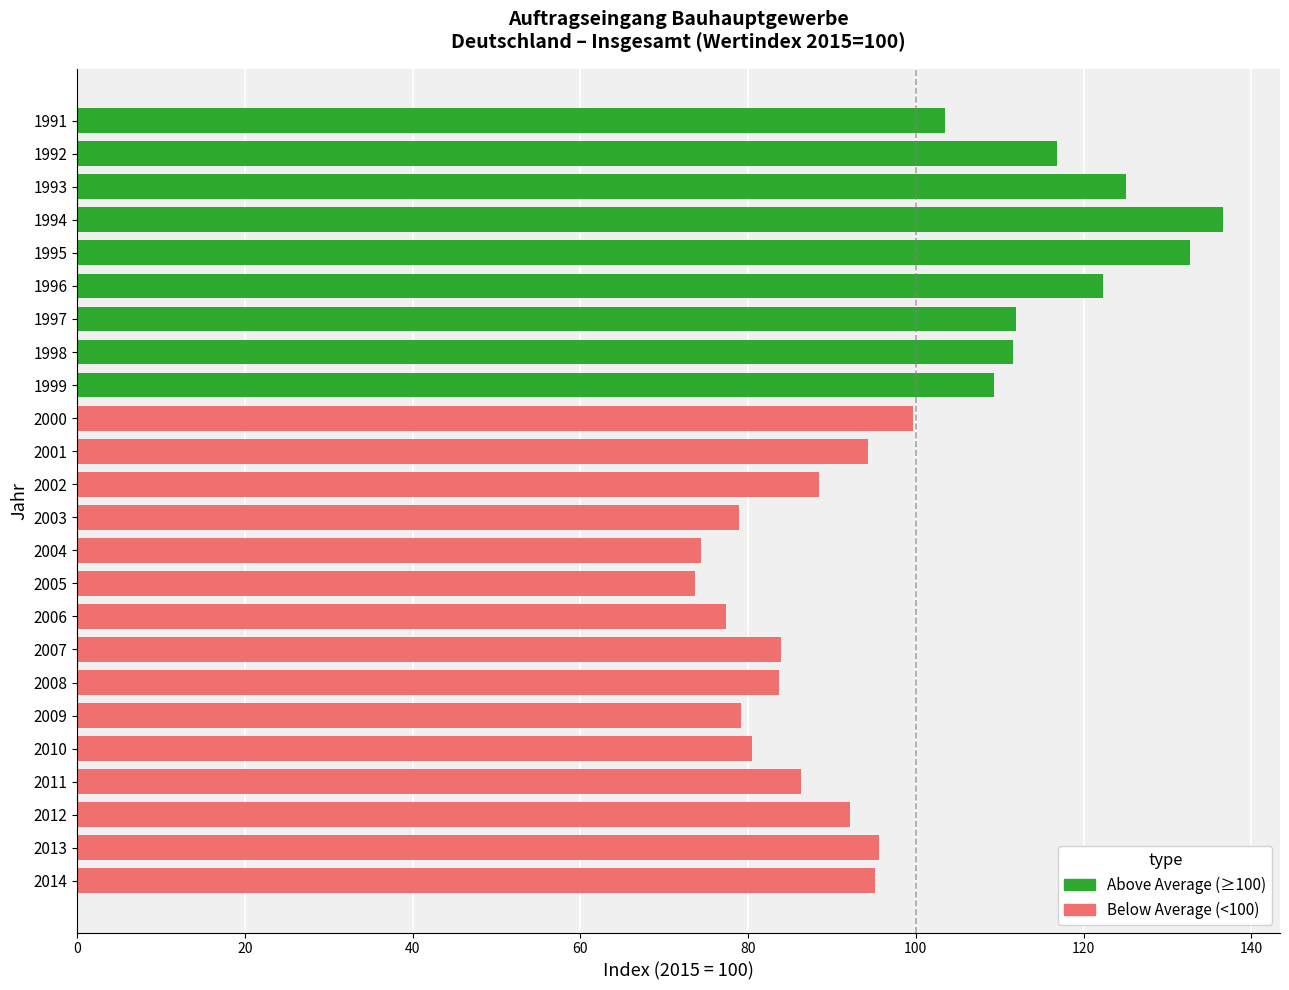

What value does the data have at 2008?

83.7